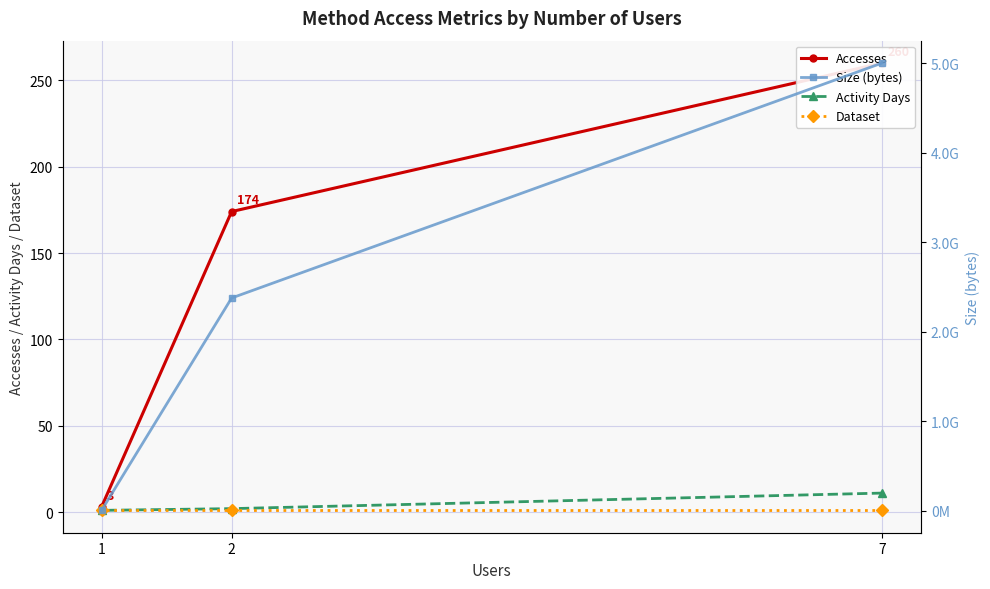

Which category has the lowest value in the Size (bytes) series?

1